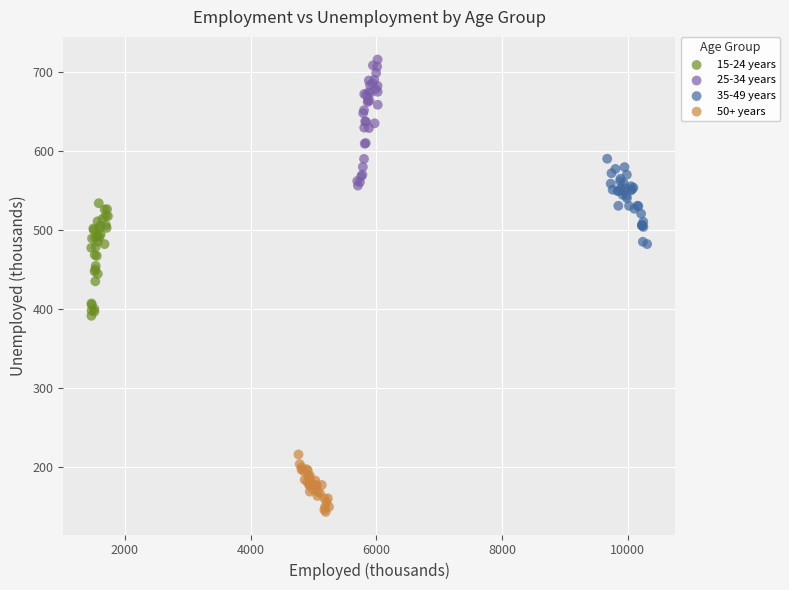

Which series reaches the maximum Y coordinate?

25-34 years